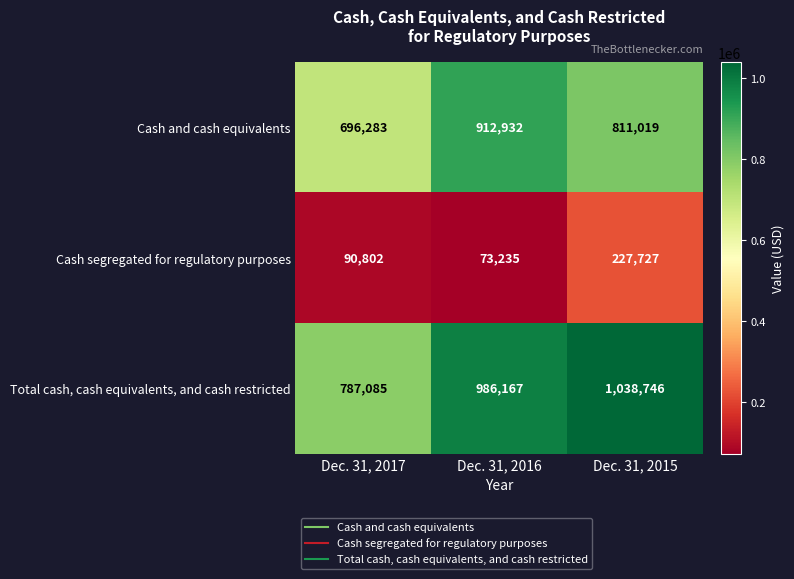

What is the total value across all series at Dec. 31, 2017?

1574170